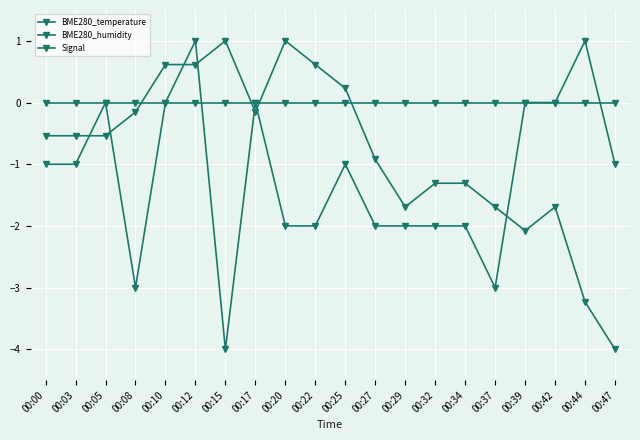

How many lines are shown in the chart?

3